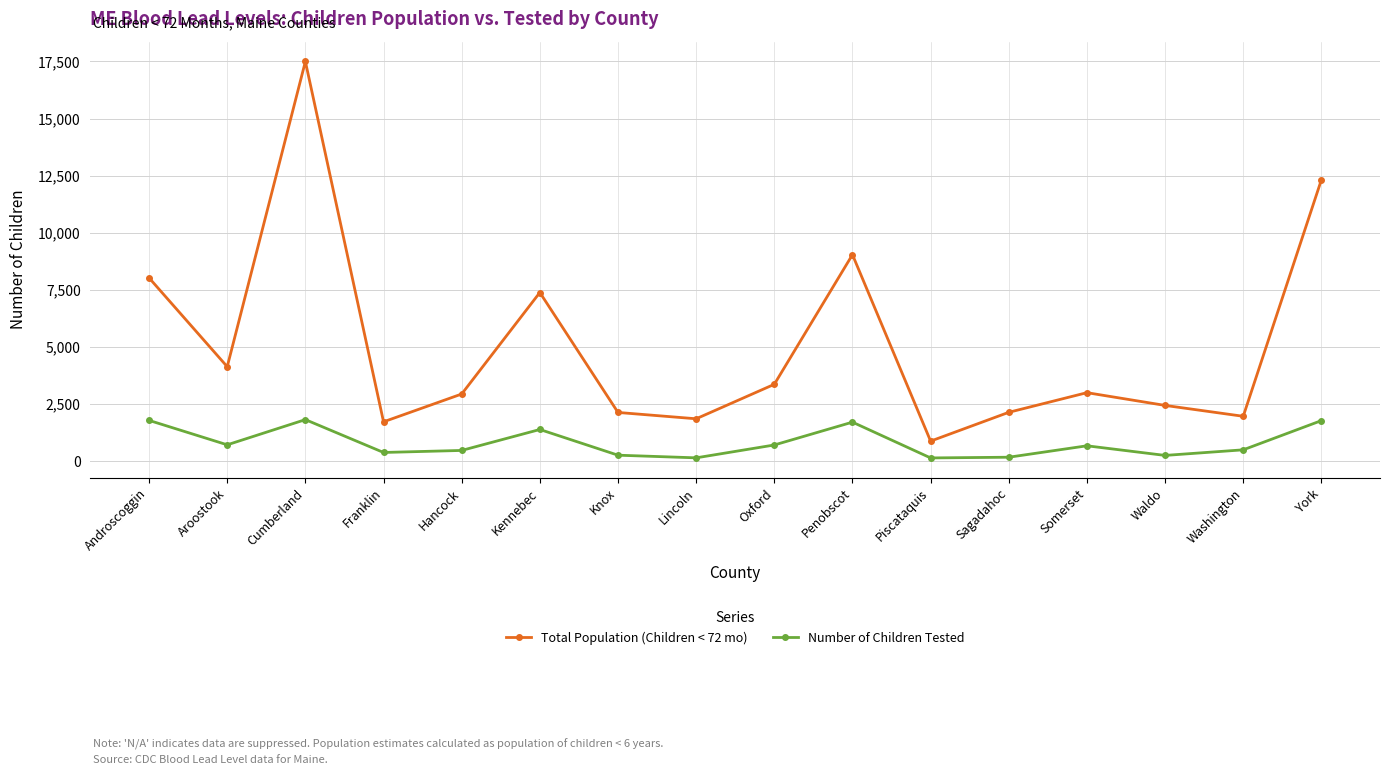

What is the total value across all series at Washington?

2464